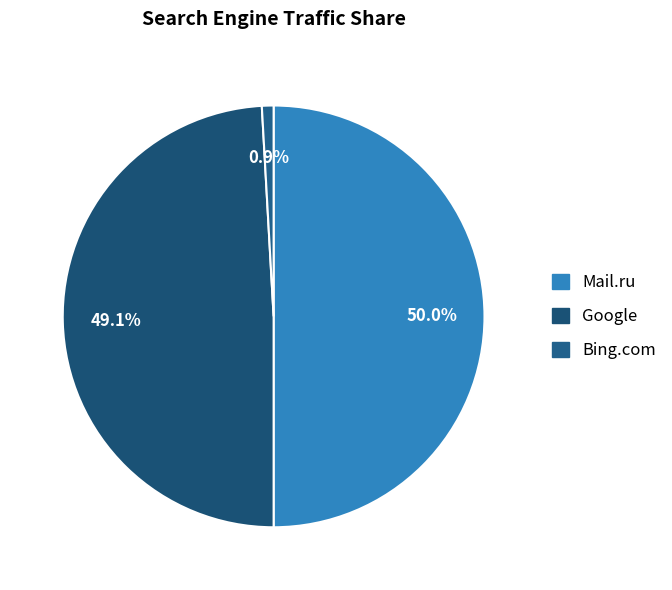

Which slice is the largest?

Mail.ru